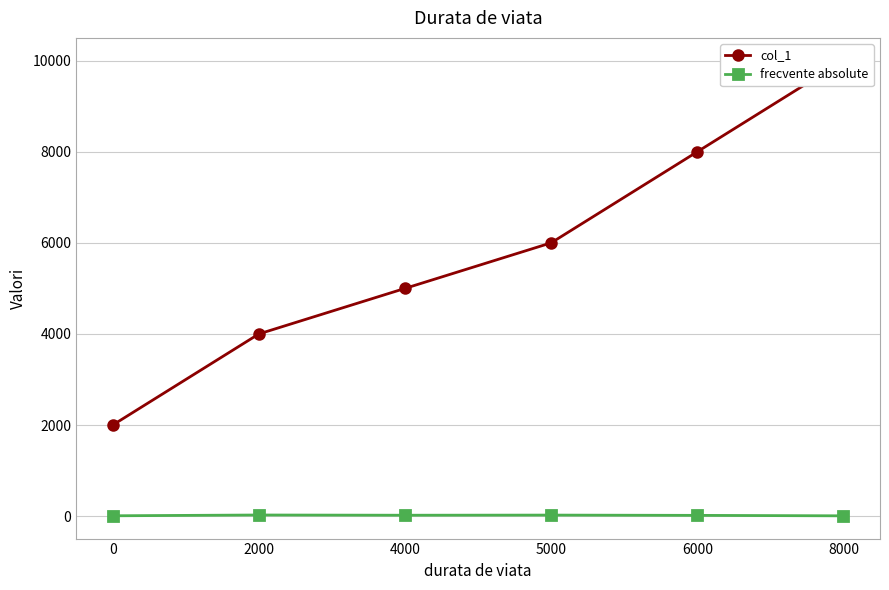

The frecvente absolute series shows 25 at 2000. True or false?

True